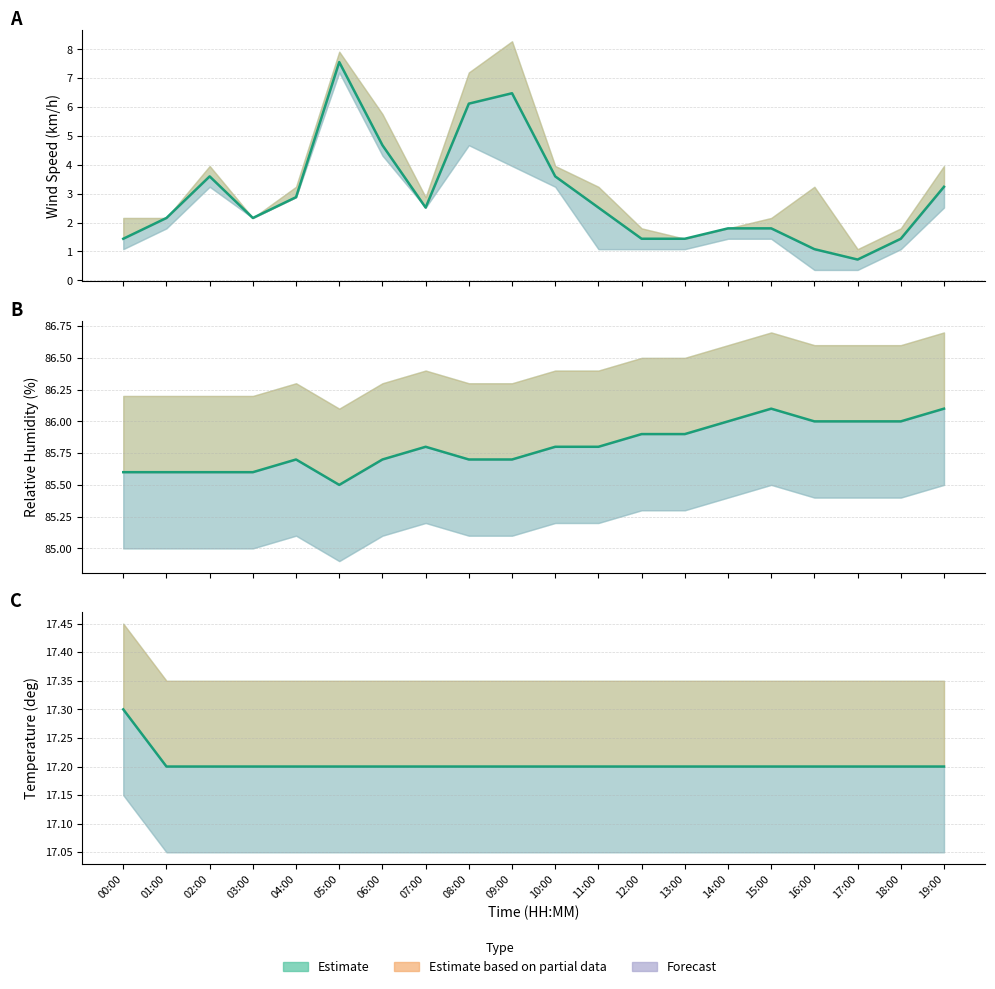

What is the average value of the RH_Mean (%) series?

85.8